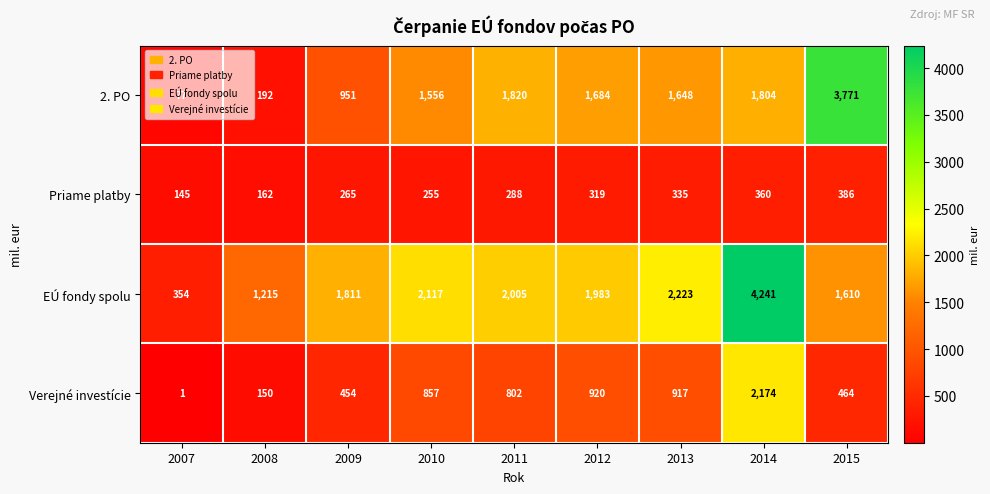

Read the 2. PO value at 2011, to the nearest 100.

1800